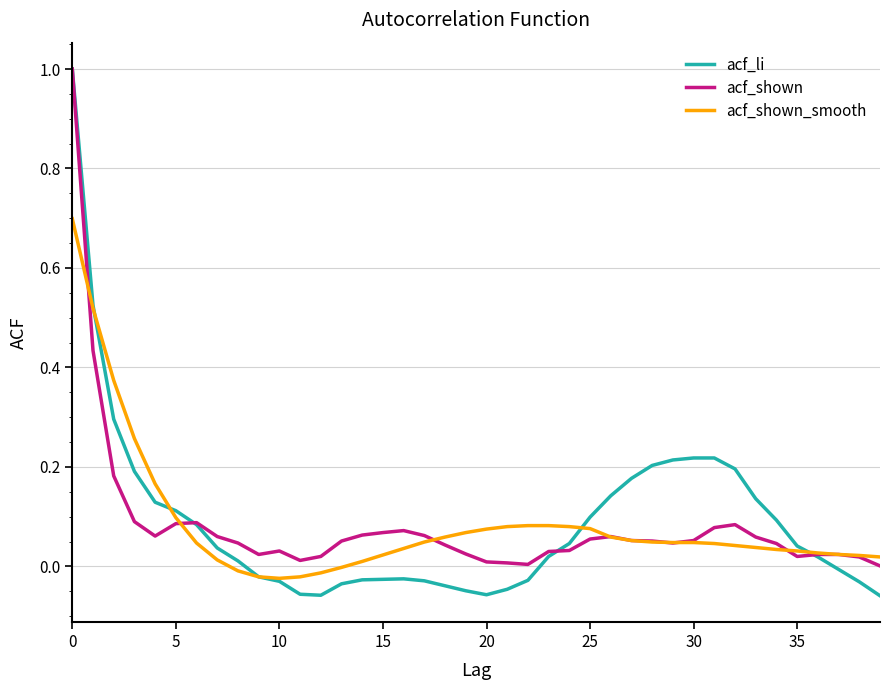

How many lines are shown in the chart?

3